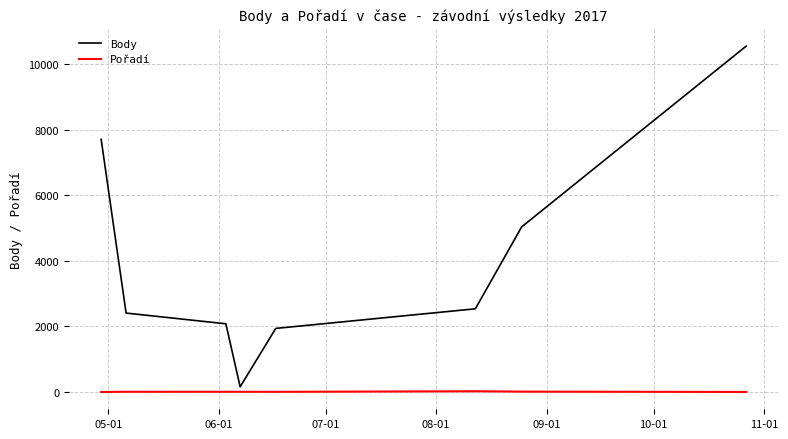

Which series has the largest total across all categories?

Body